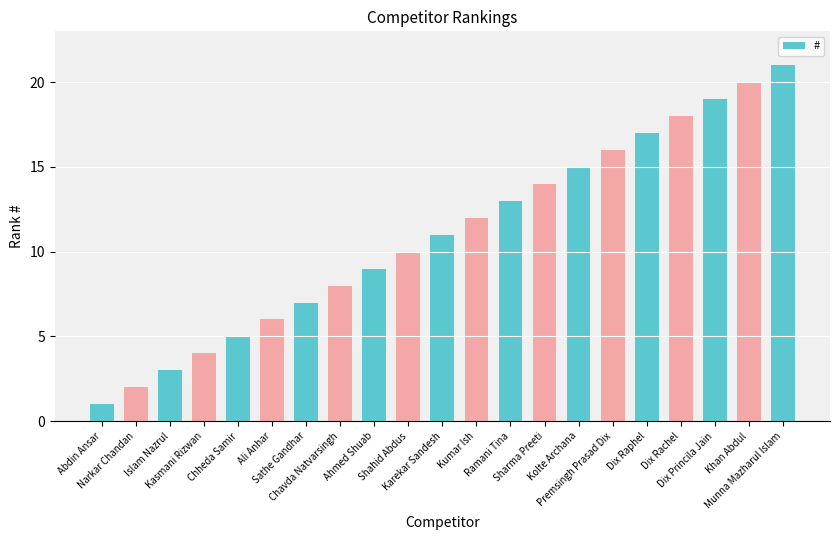

What is the label of the 13th bar from the left?

Ramani Tina